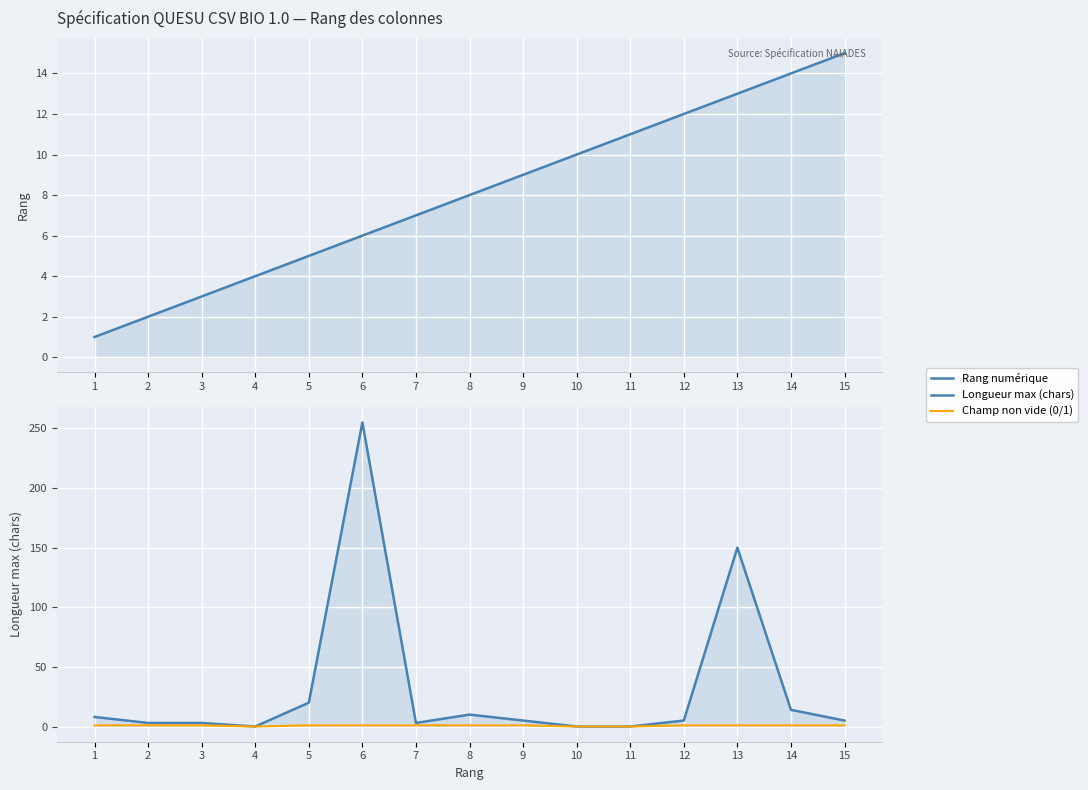

True or false: Champ non vide (0/1) has a value of 1 at 7.

False